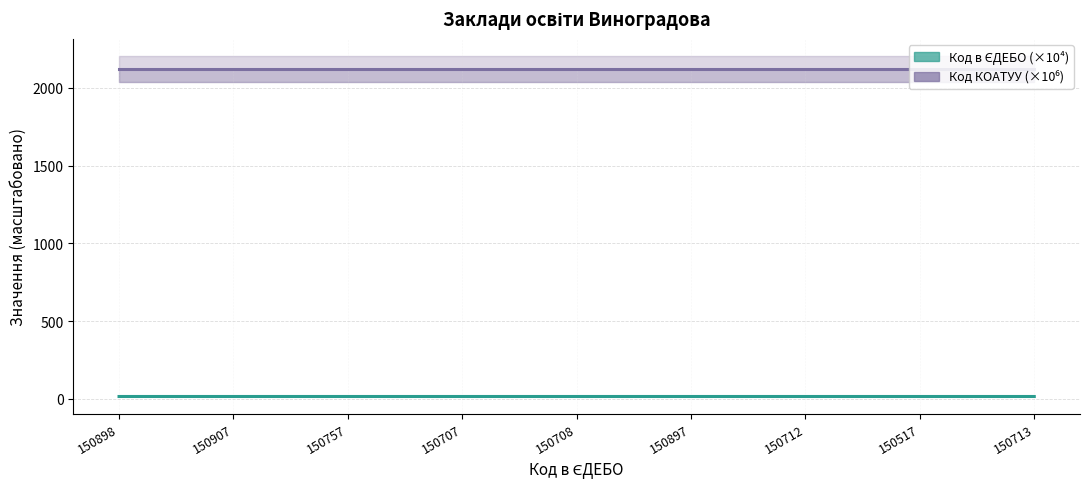

True or false: Код в ЄДЕБО (×10⁴) and Код КОАТУУ (×10⁶) intersect in this chart.

False